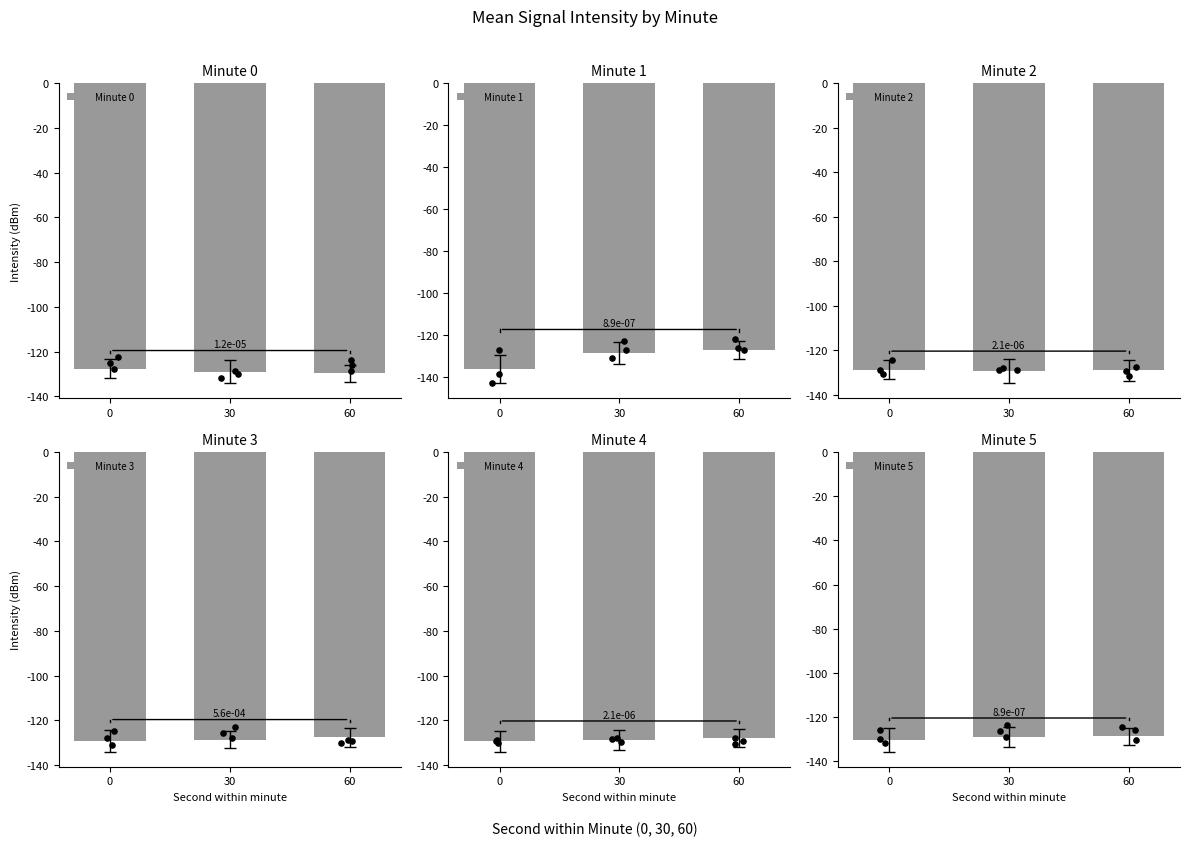

What are all the series names shown in the legend?

Minute 0, Minute 1, Minute 2, Minute 3, Minute 4, Minute 5